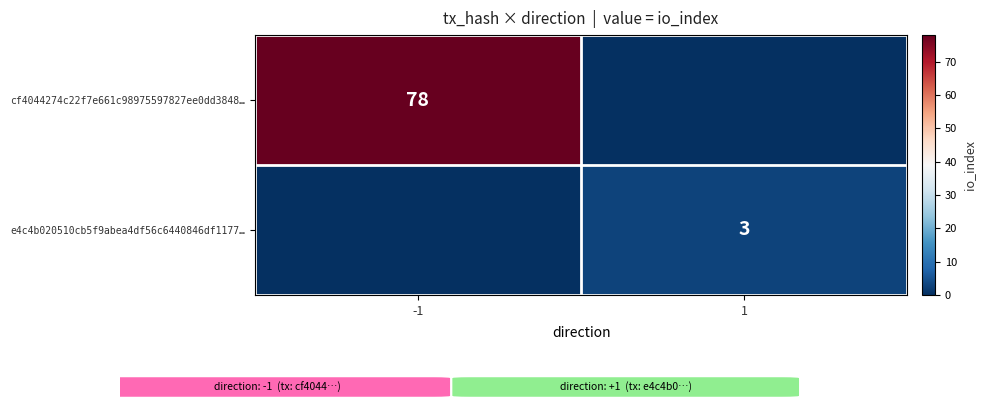

Is the value of cf4044274c22f7e661c98975597827ee0dd3848… at -1 greater than the value of e4c4b020510cb5f9abea4df56c6440846df1177… at 1?

Yes